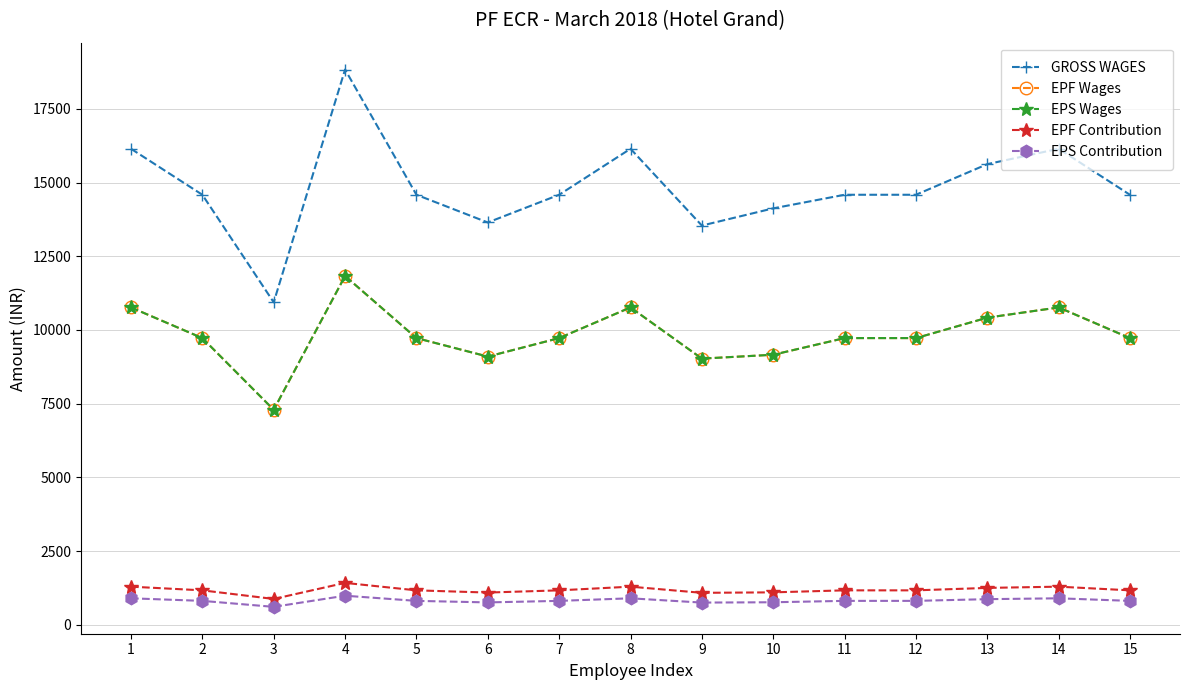

What is the maximum value shown in the chart?

18834